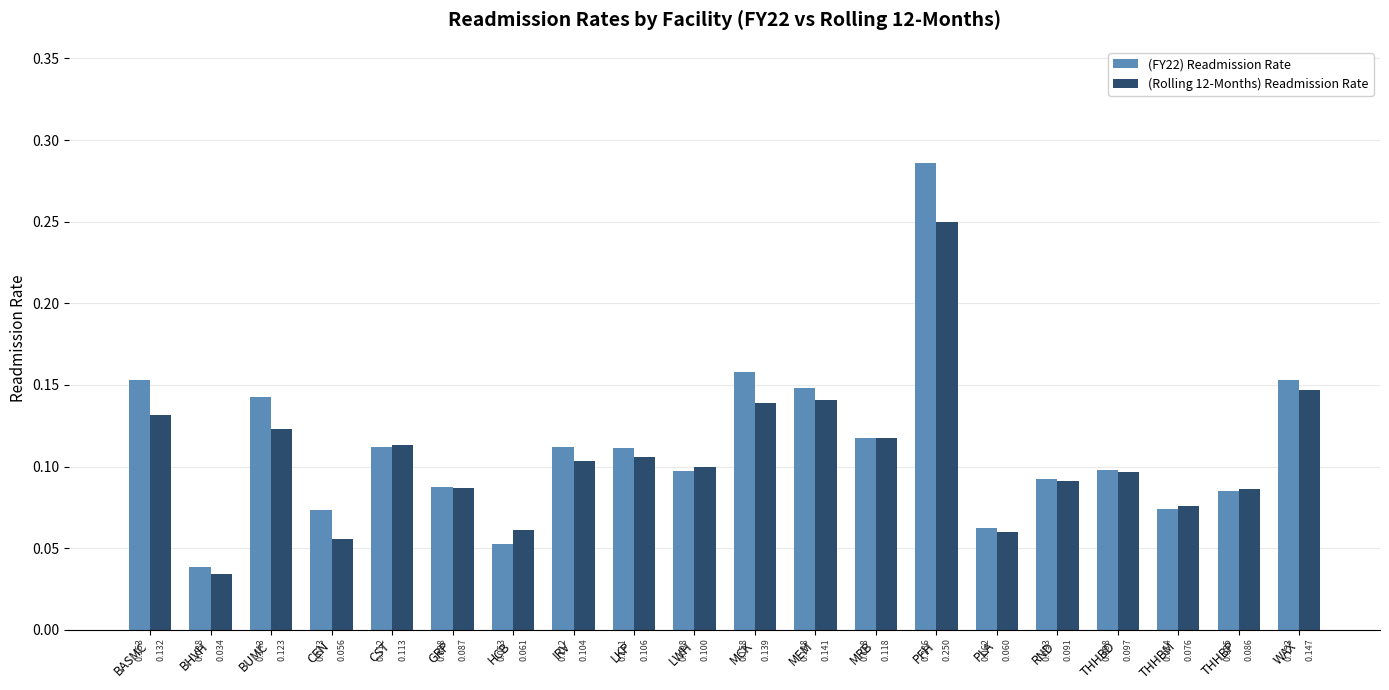

What are all the series names shown in the legend?

(FY22) Readmission Rate, (Rolling 12-Months) Readmission Rate